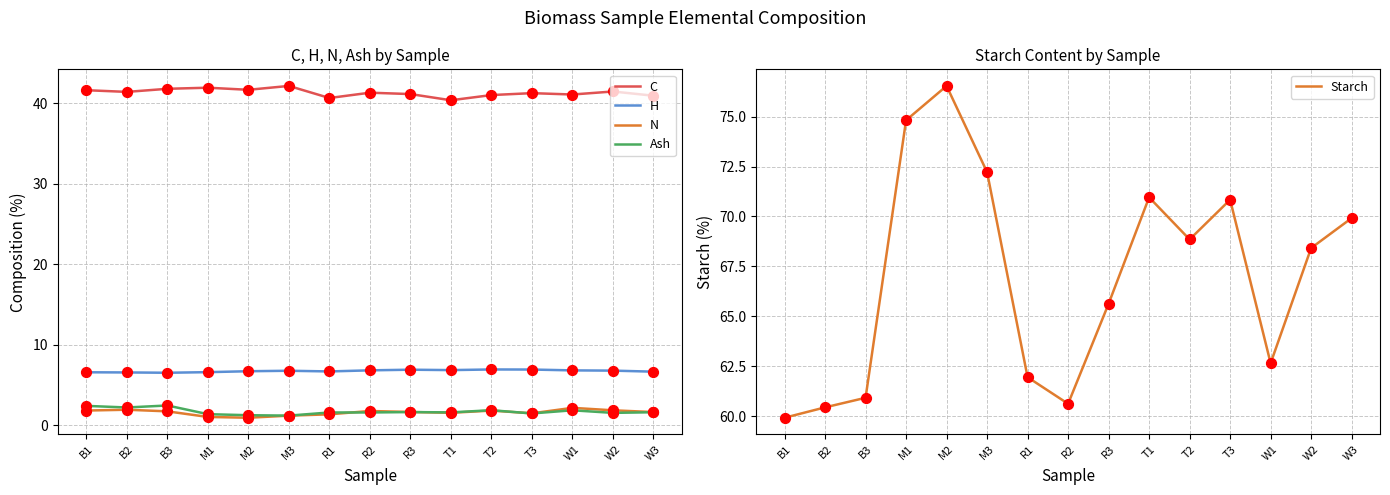

Which series contains the highest Y value?

Starch